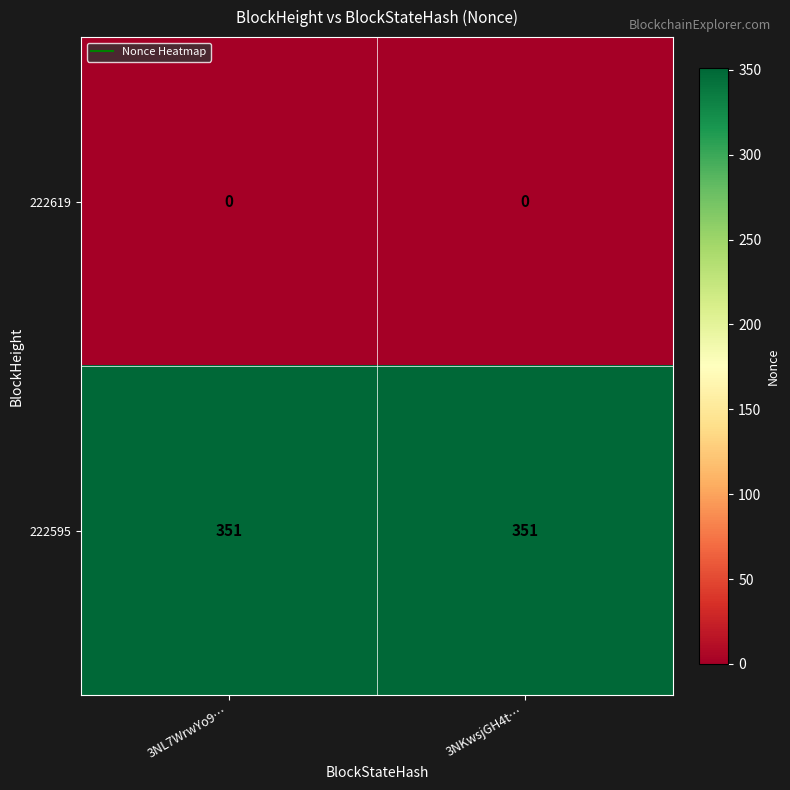

What is the difference between the highest and lowest values at 3NKwsjGH4t…?

351